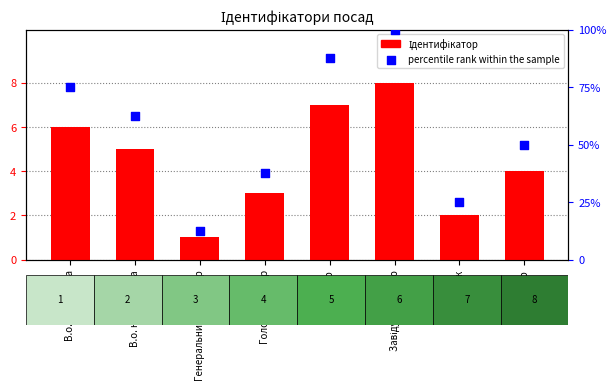

At which category is the sum across all series the highest?

Завідувач філією